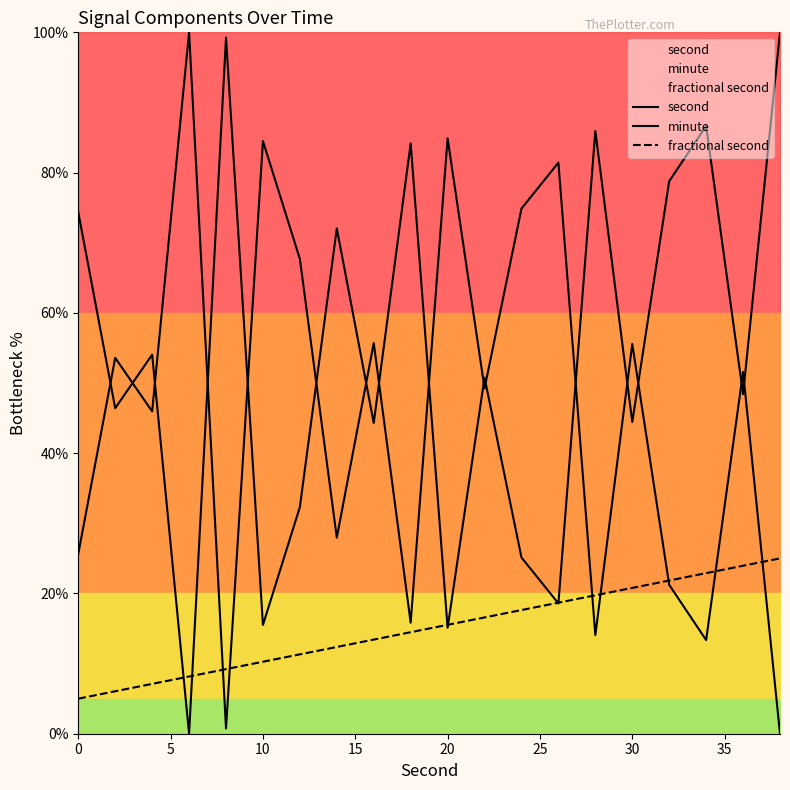

Is this an area chart (filled region under the line)?

No